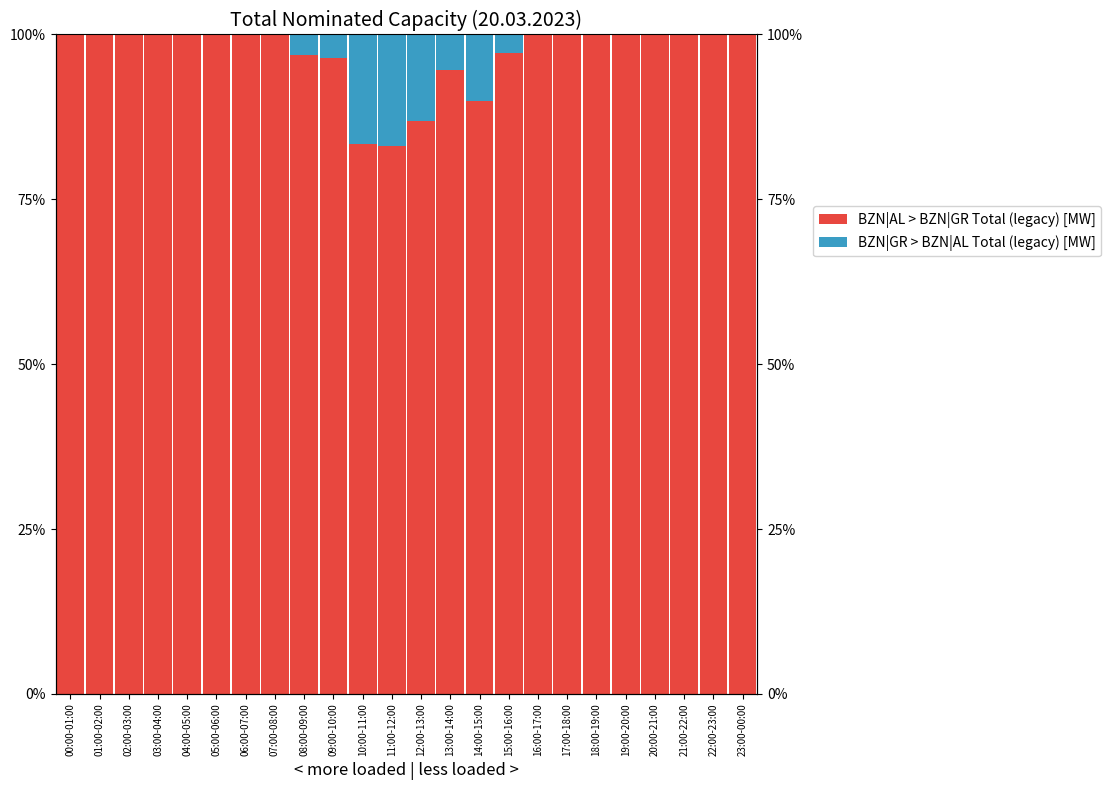

Which series has the largest total across all categories?

BZN|AL > BZN|GR Total (legacy) [MW]